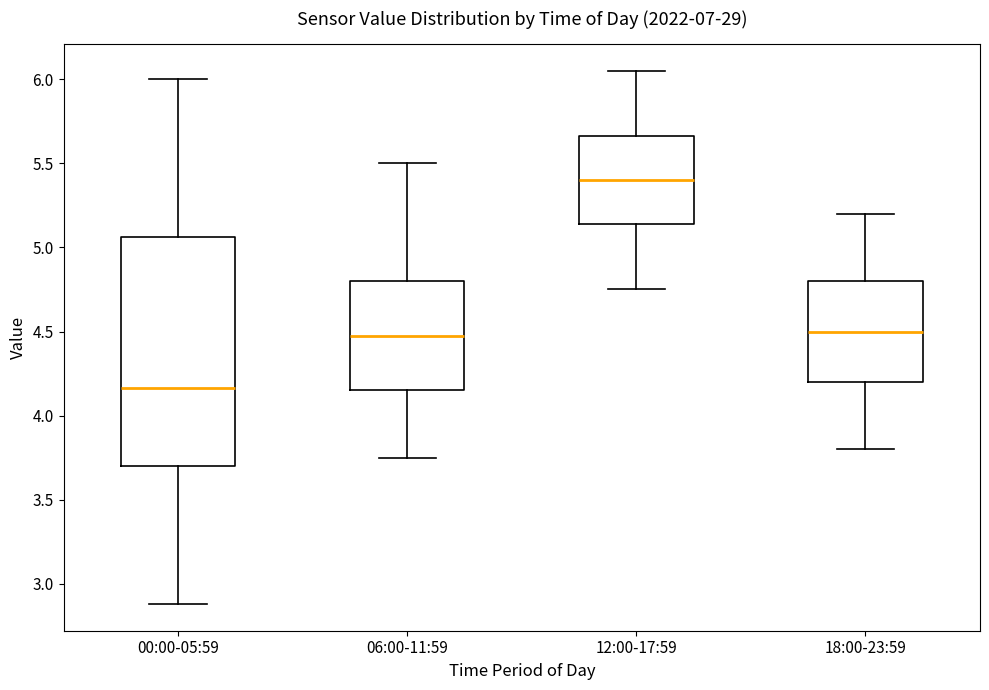

Which box's median line is the highest?

12:00-17:59